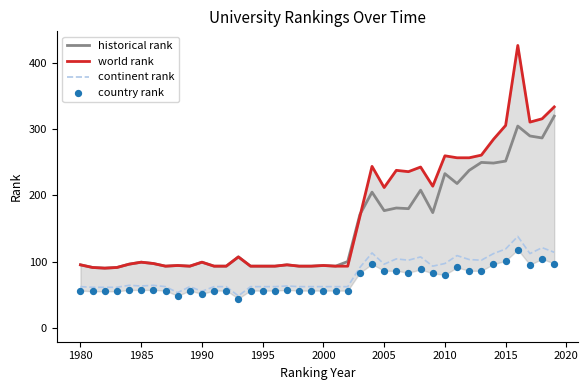

Which series has the largest total across all categories?

world rank